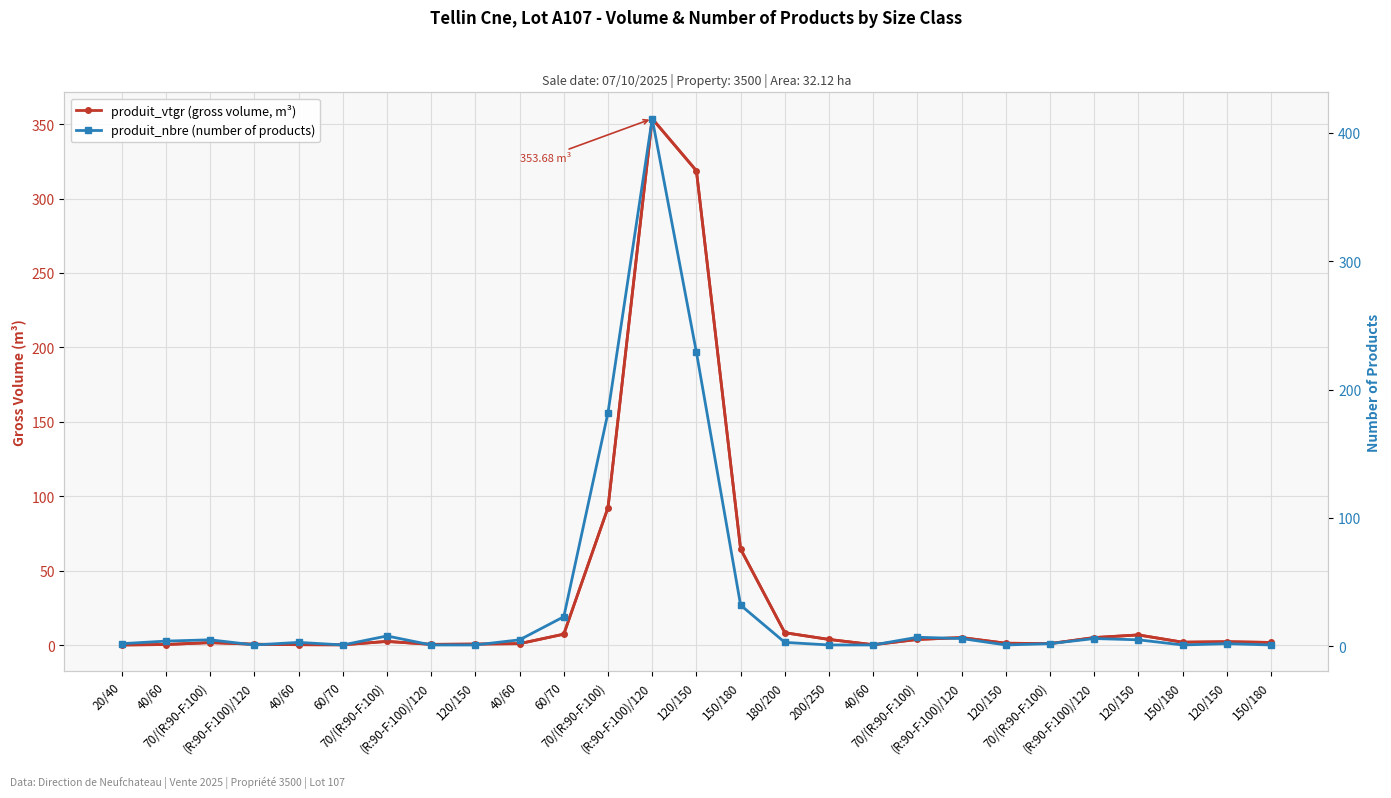

In produit_vtgr (gross volume, m³), how many points are higher than both neighbors (excluding endpoints)?

6